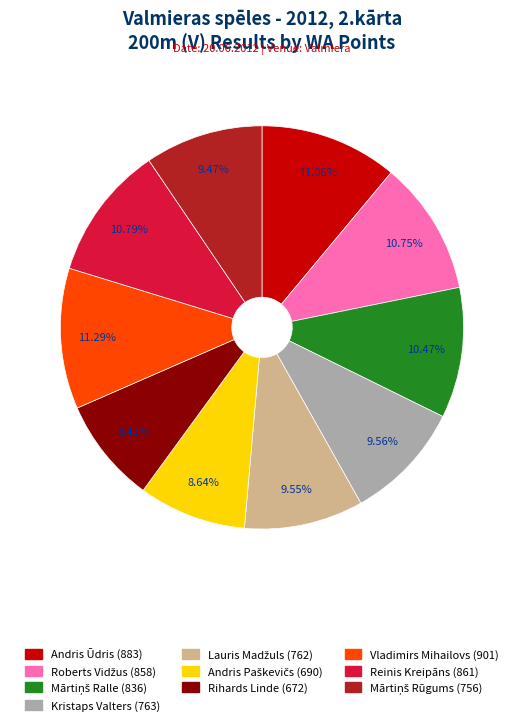

What is the ratio of the value at Andris Ūdris to the value at Kristaps Valters?

1.2